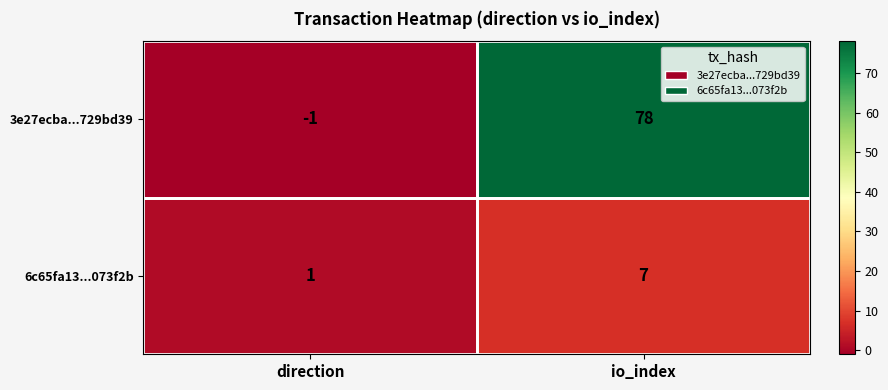

What is the difference between the maximum and minimum values in the 3e27ecba...729bd39 series?

79